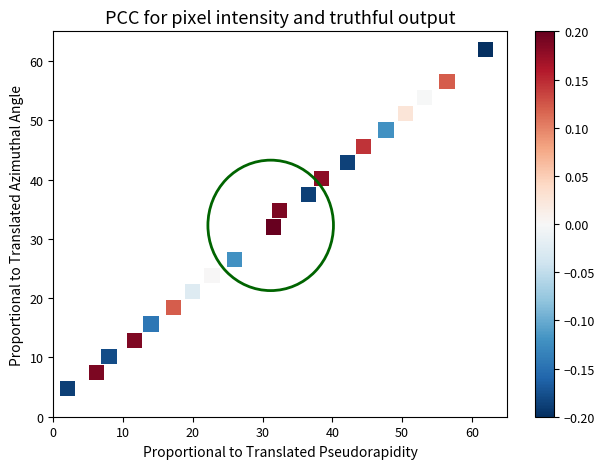

What is the range of X values (max minus min)?

60.0